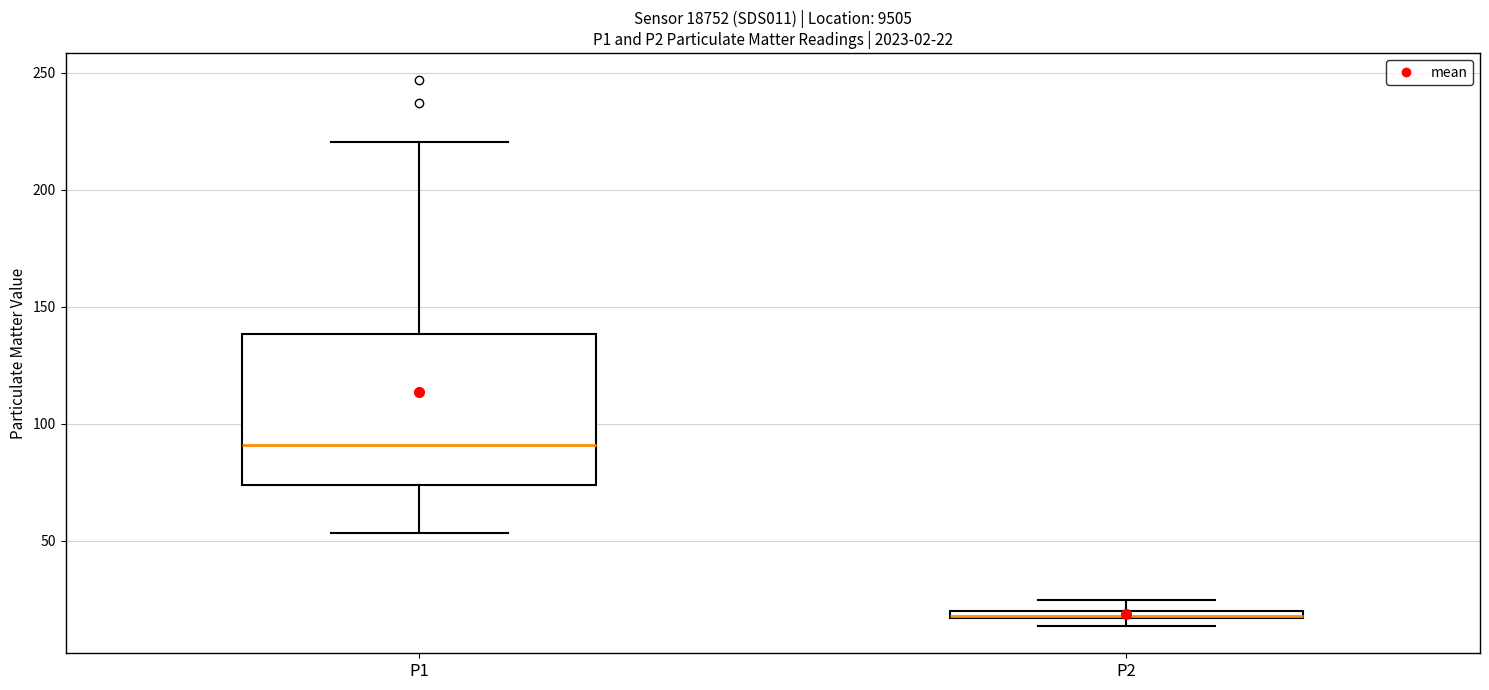

Which box's median line is the lowest?

P2